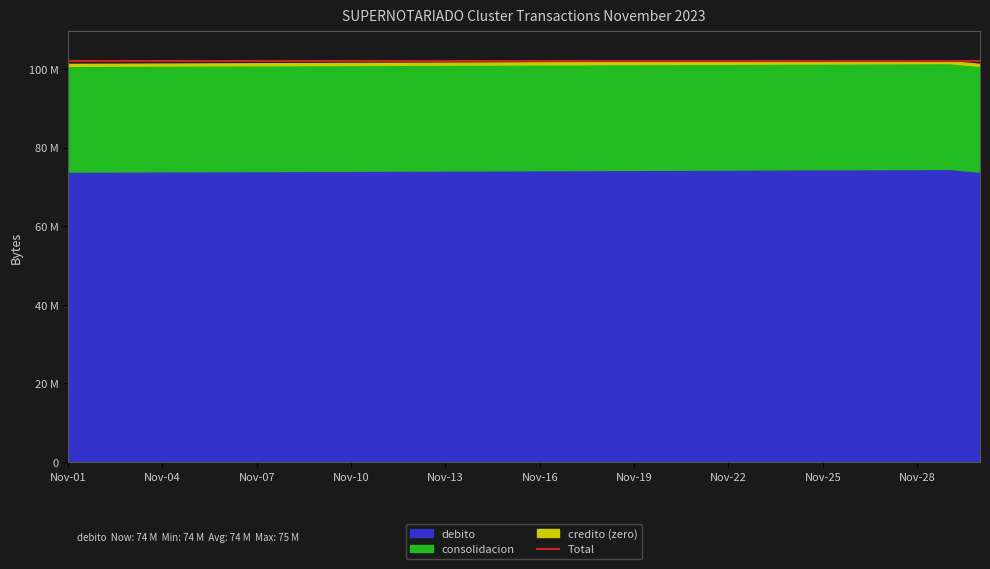

Rank the series at Nov-18 from highest to lowest value.

debito, consolidacion, credito